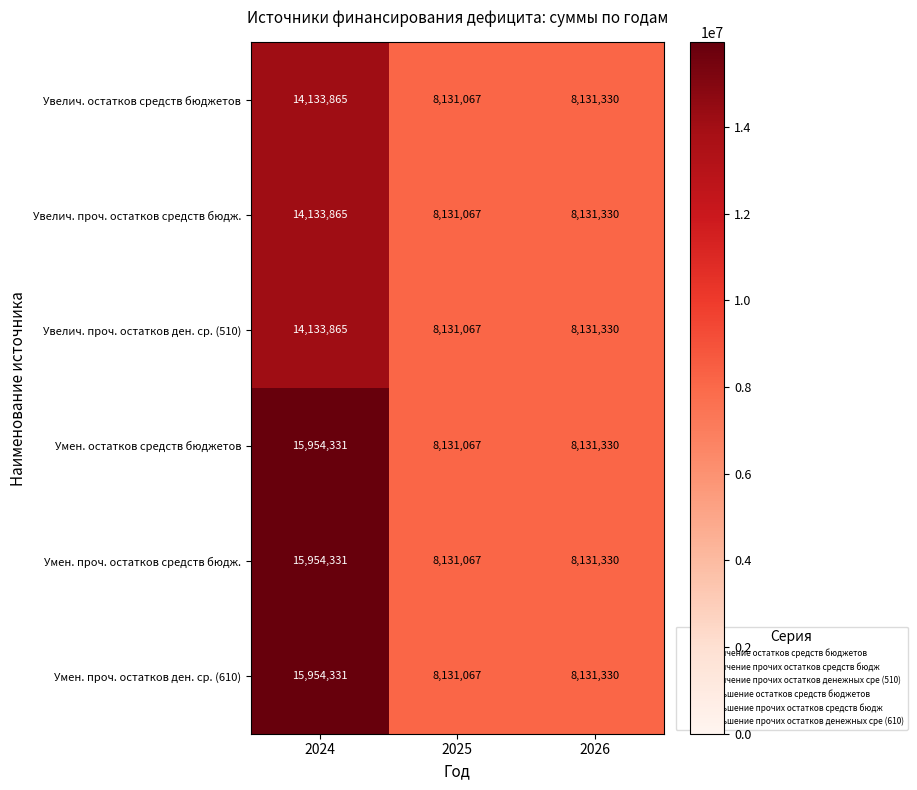

At which label is Умен. проч. остатков ден. ср. (610) closest to 12042699?

2026